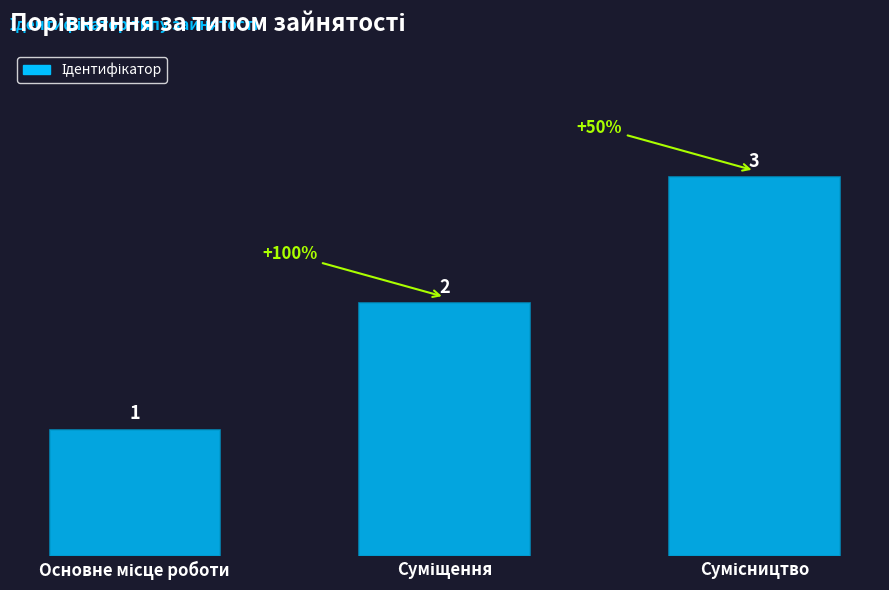

How many values are between 1 and 3?

3